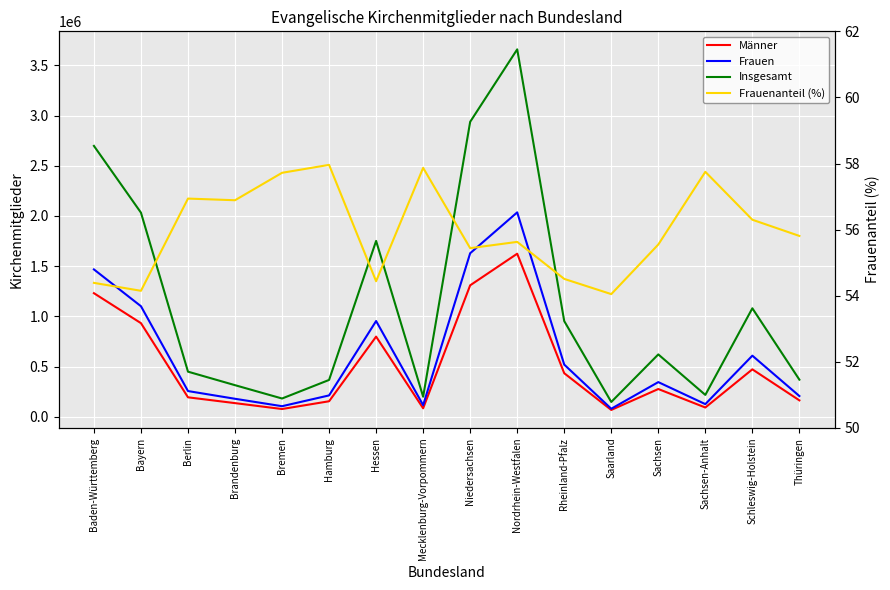

At how many categories does at least one series exceed 3465324?

1